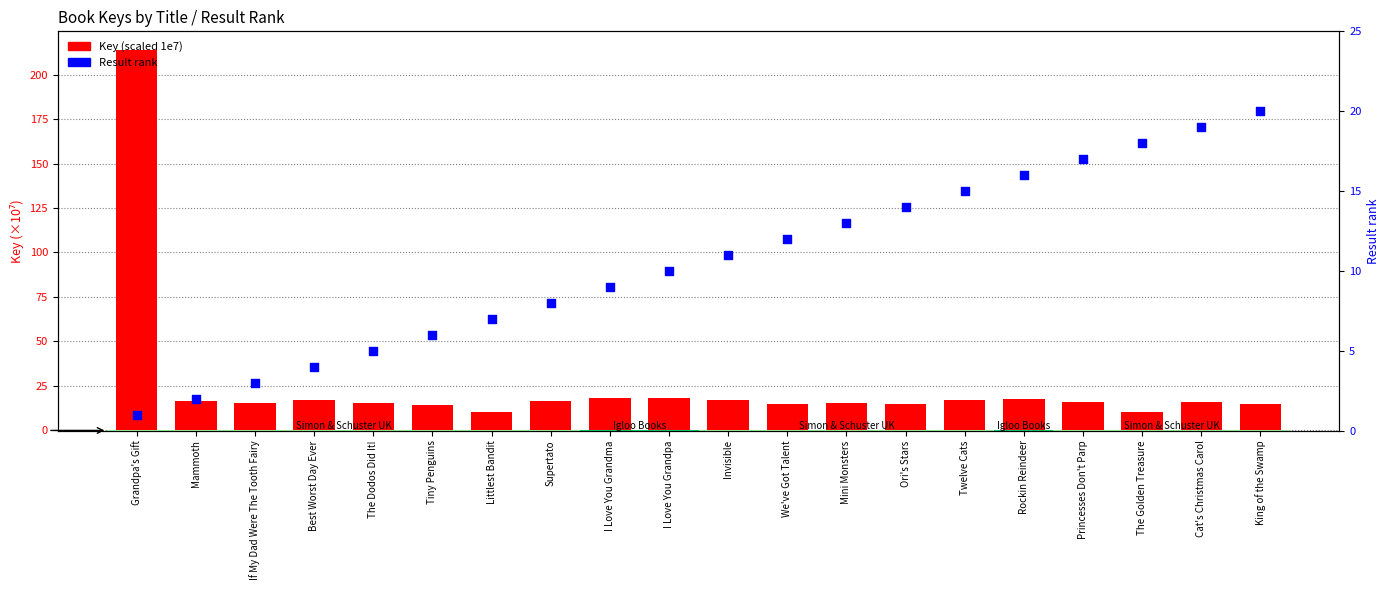

Which series contains the lowest Y value?

Result rank